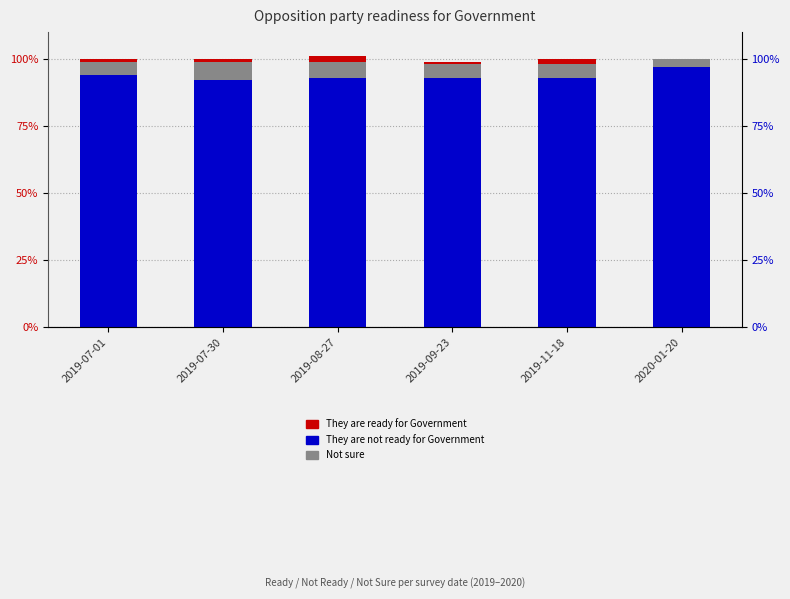

Are the bars horizontal?

No